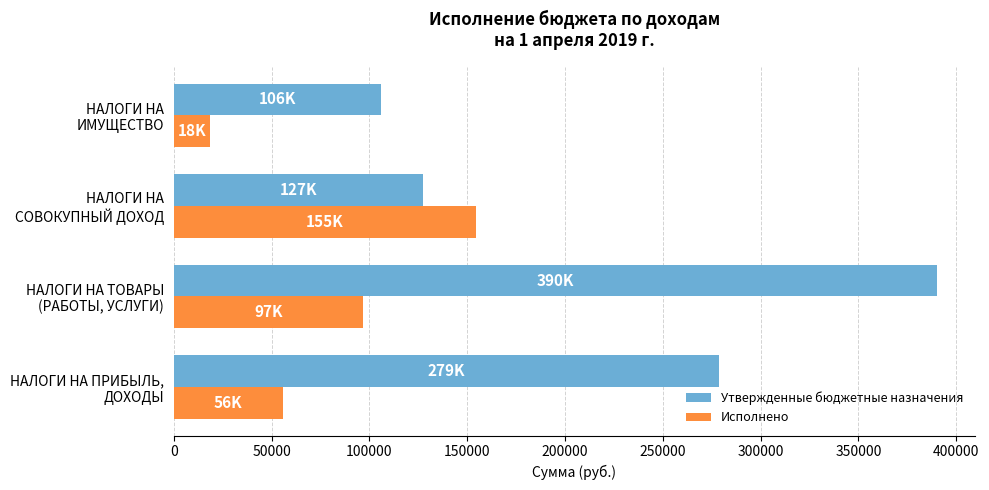

How many categories are shown in the chart?

4